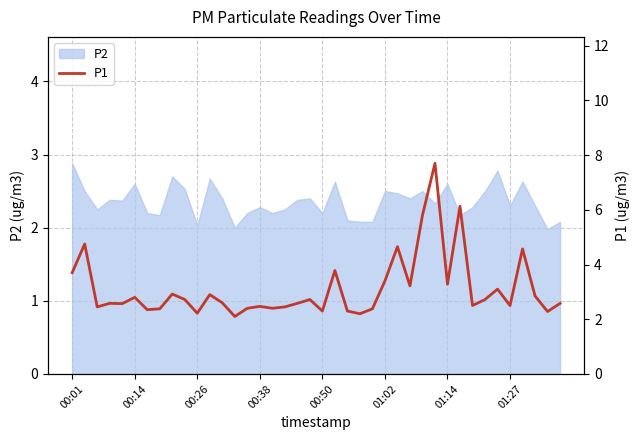

The value at 14 is 2.4. True or false?

True